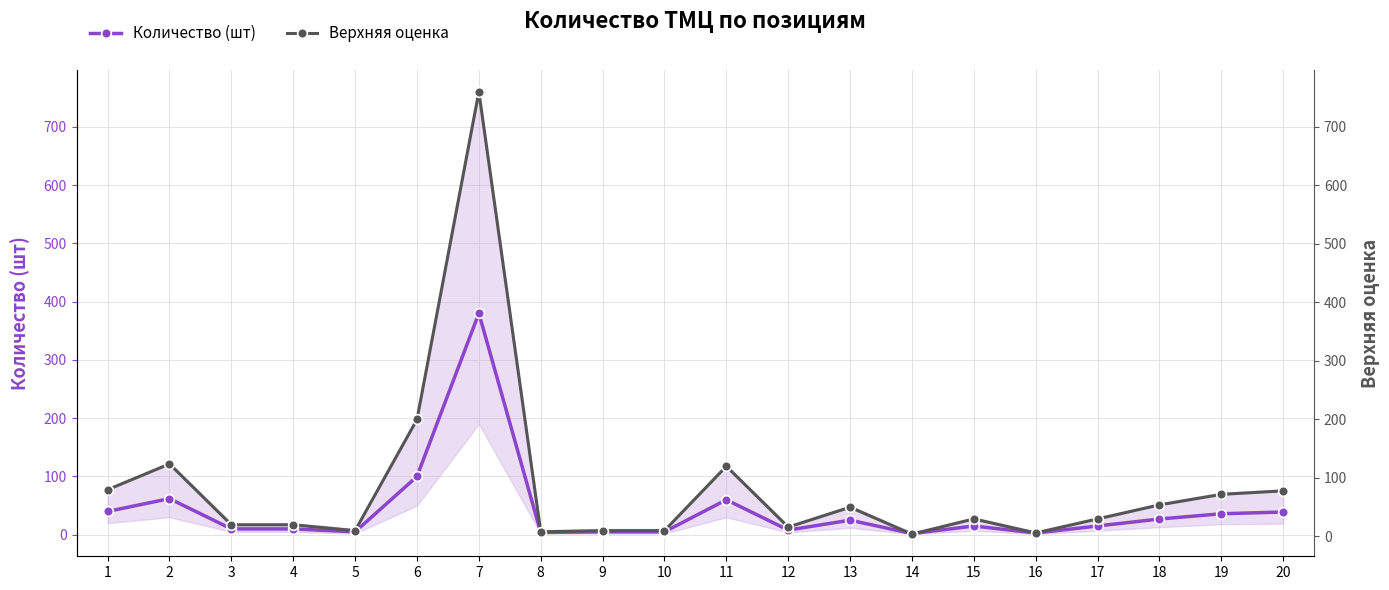

Between 4 and 10, which series saw the biggest shift?

Верхняя оценка